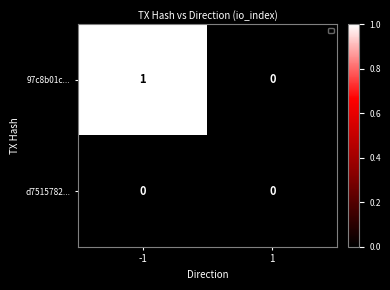

How many series are shown in this chart?

2